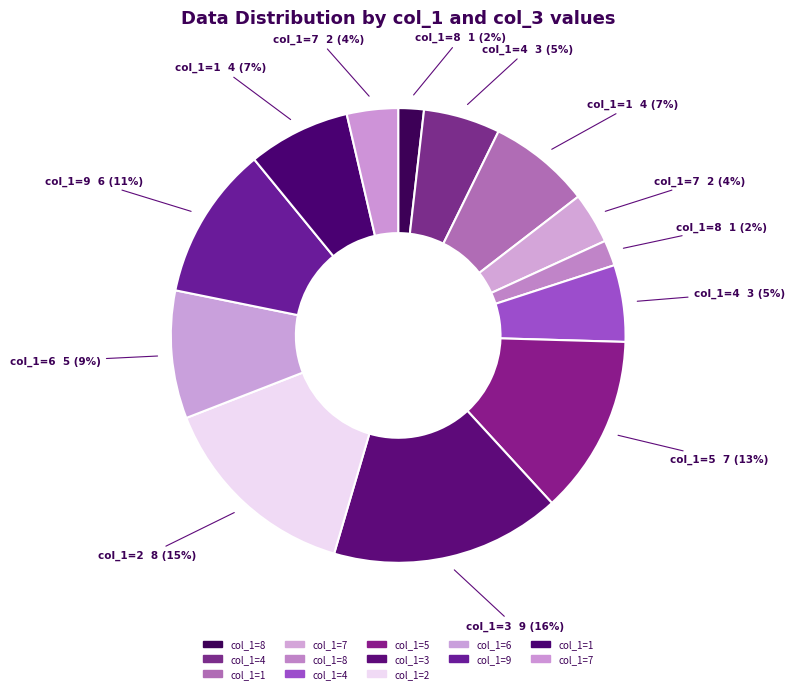

Does any single category account for the majority?

No